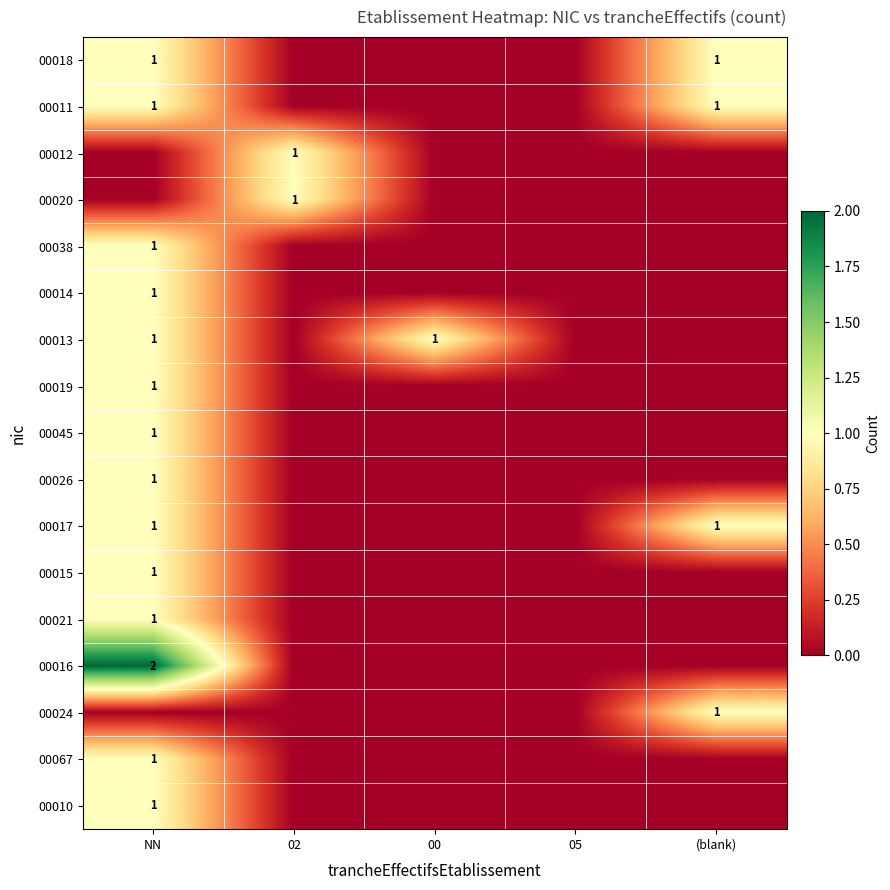

Is it true that 00013 equals 1 at NN?

True